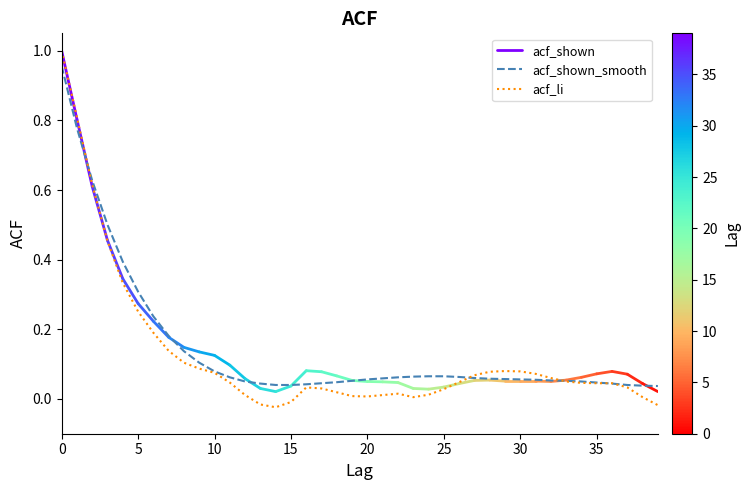

What is the difference between the second highest and second lowest values in the acf_shown series?

0.7